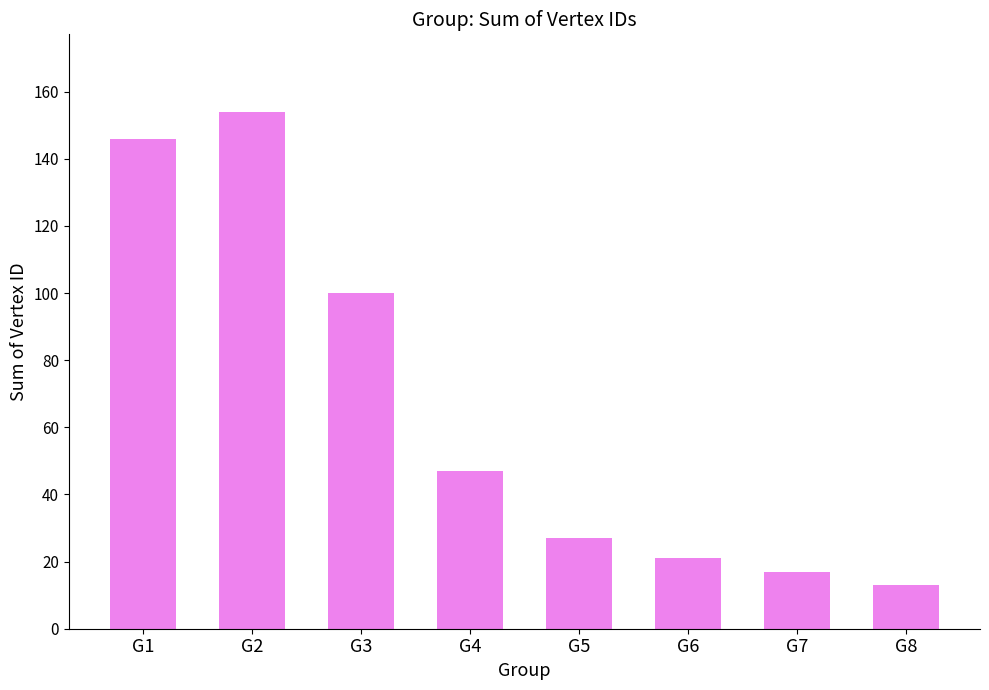

What is the difference between the maximum and minimum values?

141